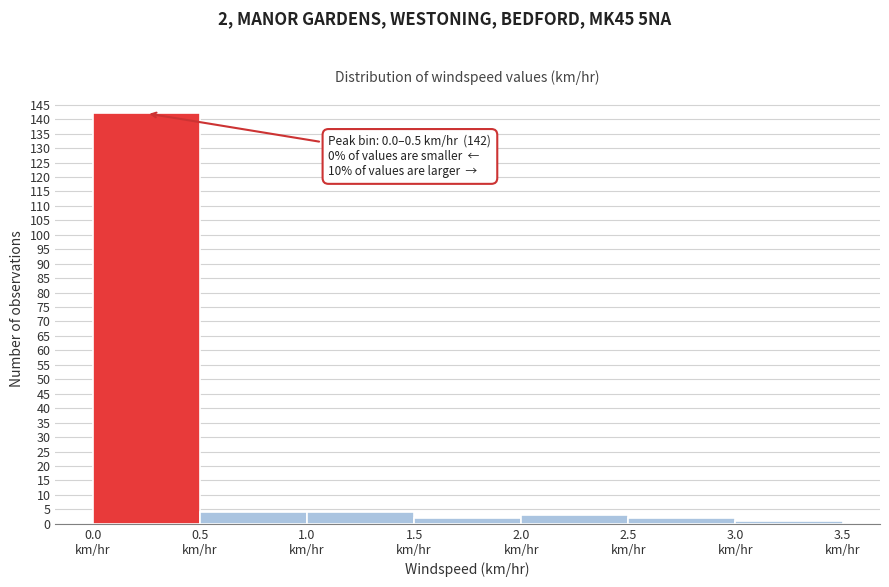

Which range on the x-axis has the tallest bar?

0.0 to 0.5